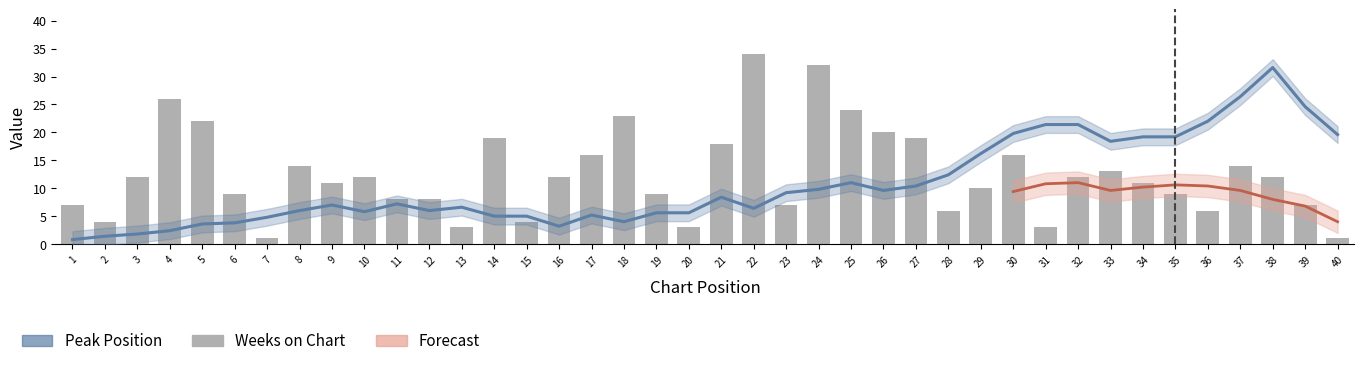

How many bars are there in total?

40